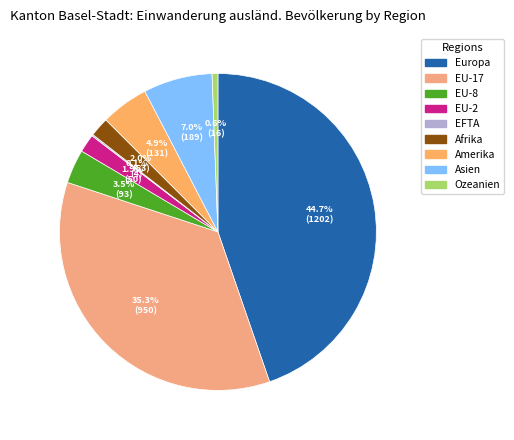

The Asien slice represents 7% of the pie. True or false?

True